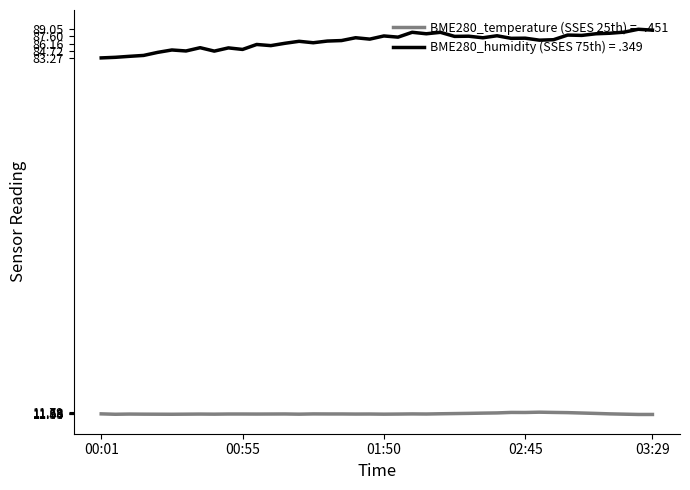

Which series has the largest total across all categories?

BME280_humidity (SSES 75th) = .349